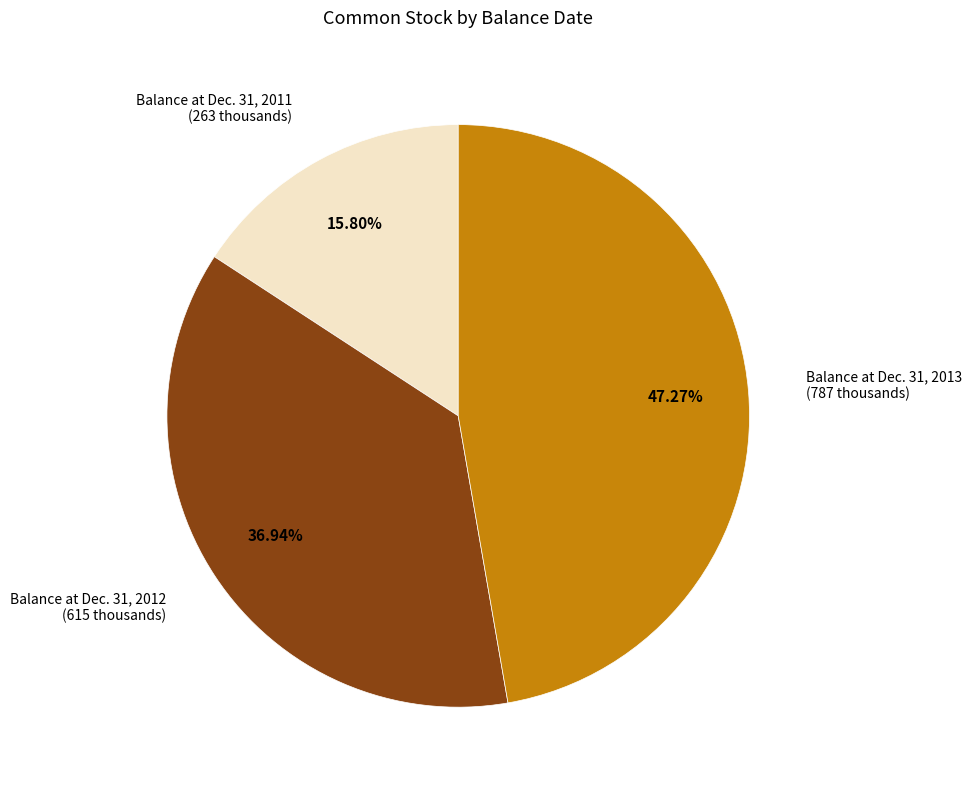

Is there a majority slice in this chart?

No